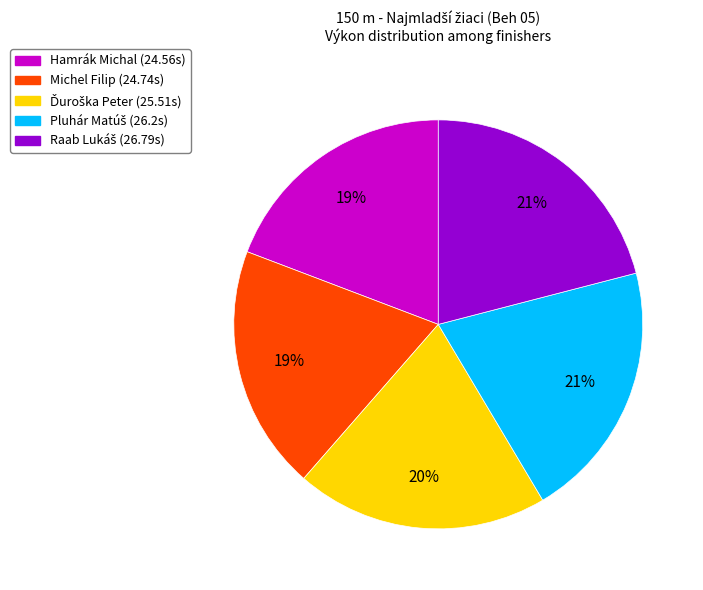

What percentage is the Michel Filip slice, to the nearest percent?

19%